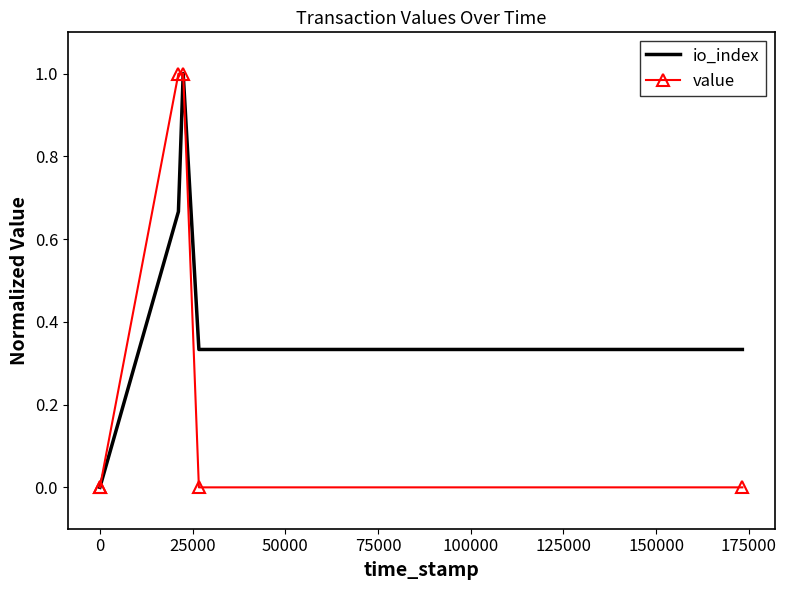

Reading left to right, what are all the values shown in this chart?

io_index: 0.0	0.0	0.7	1.0	0.3	0.3
value: 0.0	0.0	1.0	1.0	0.0	0.0